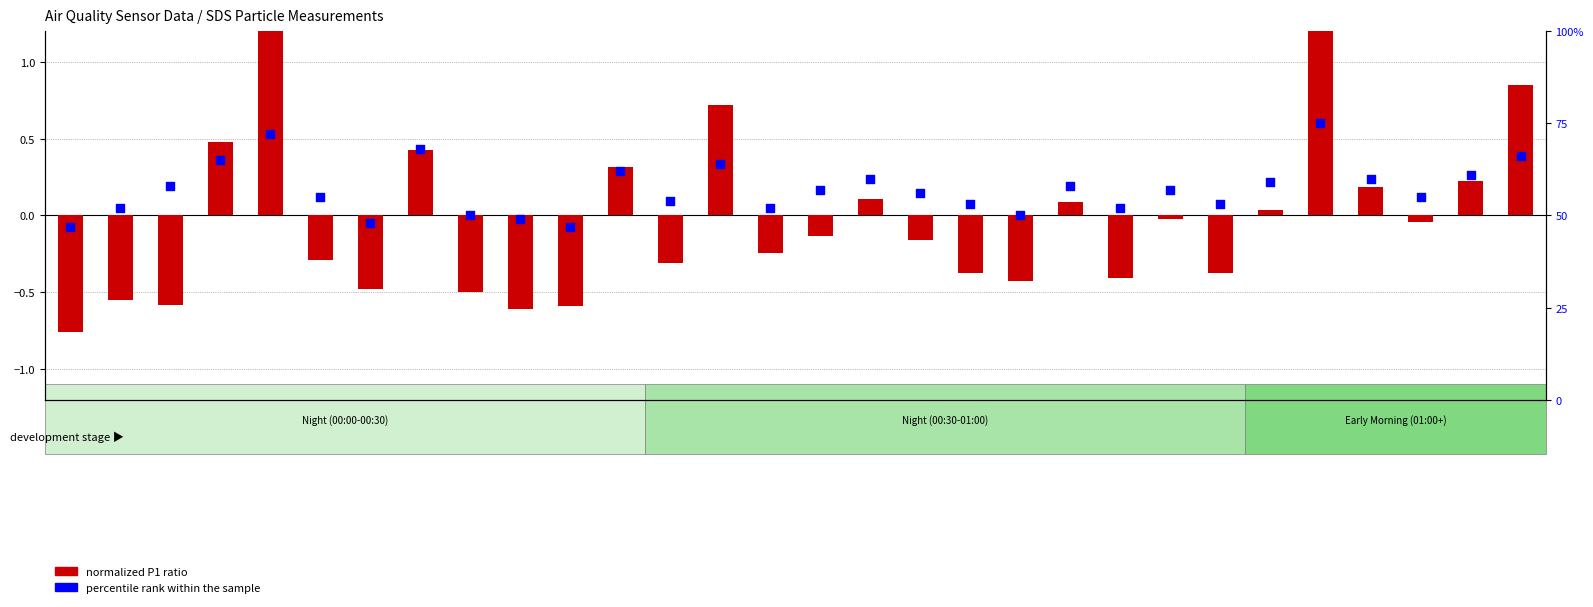

At which category is the sum across all series the highest?

01:02